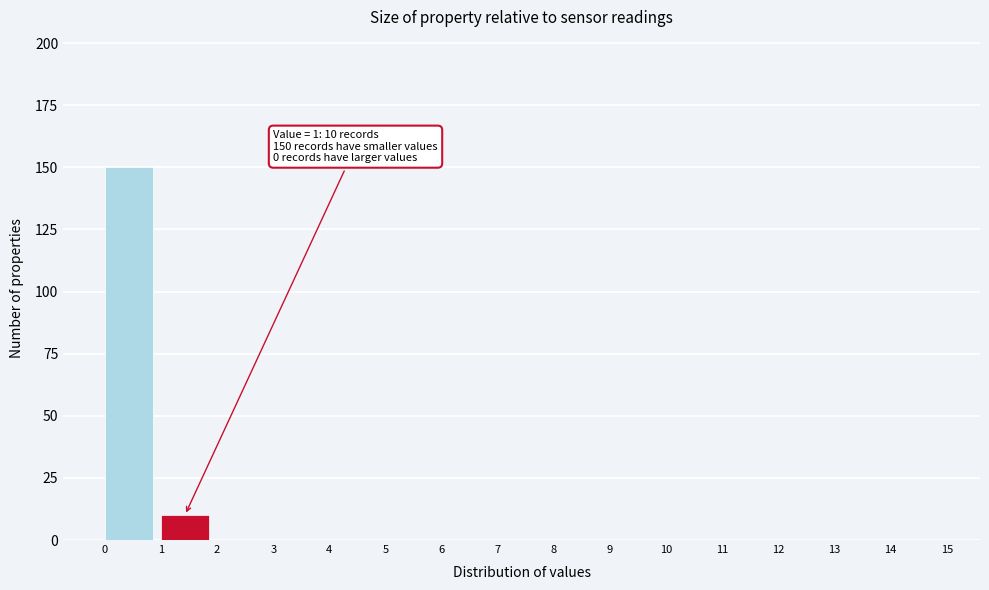

Over which range of the x-axis is the bar tallest?

0 to 1